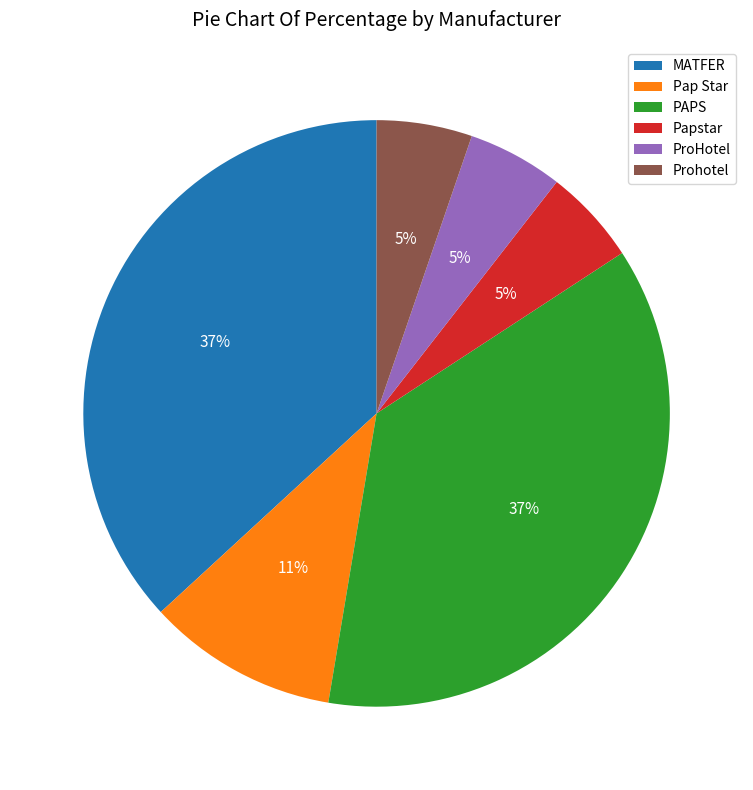

Is the sum of Papstar and Prohotel greater than half?

No